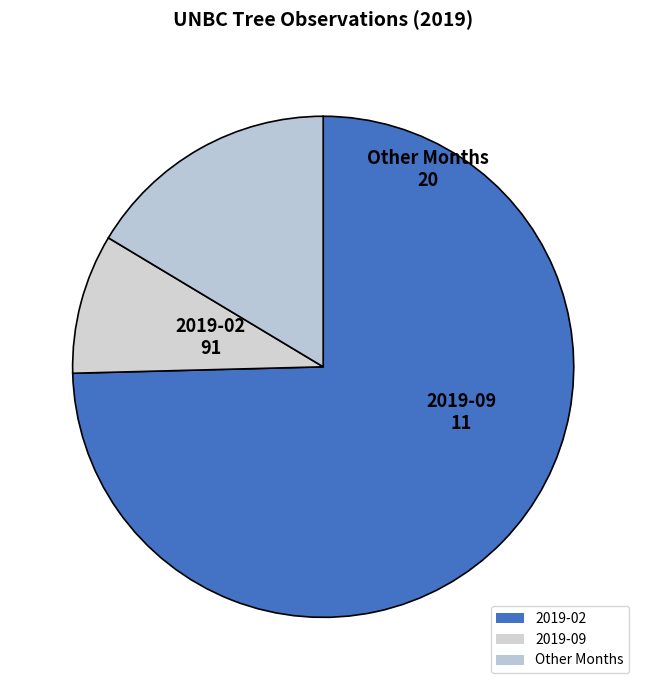

True or false: Other Months accounts for 27% of the total.

False